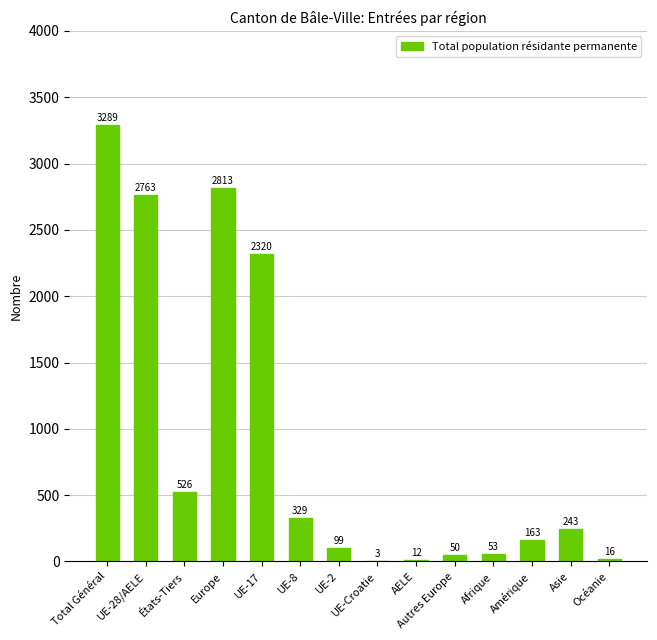

What is the sum of all values?

12679